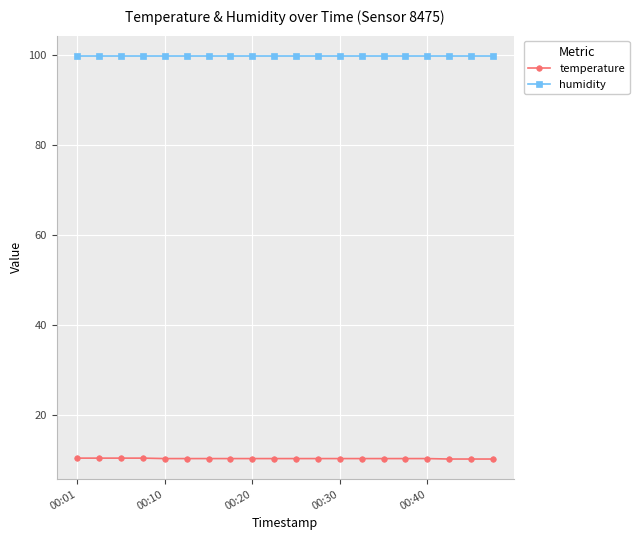

What is the sum of all temperature values?

206.1